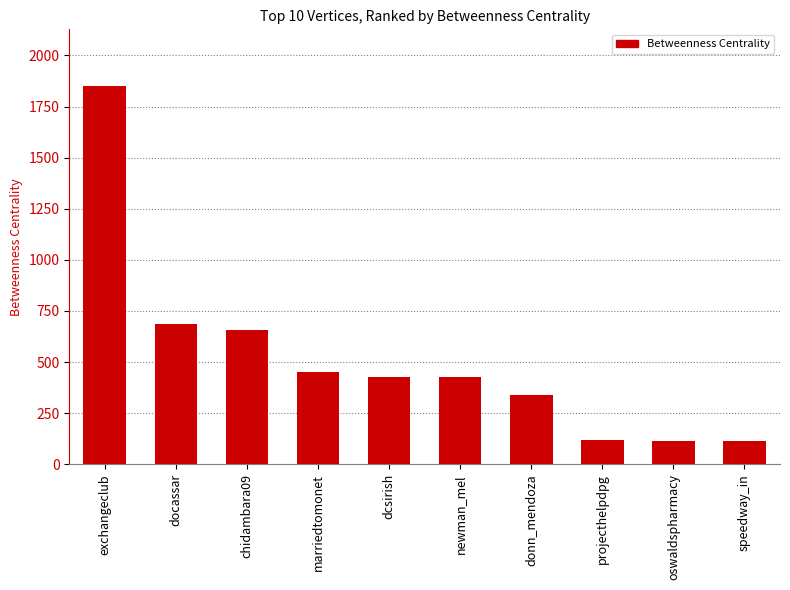

What position from the right is projecthelpdpg?

3